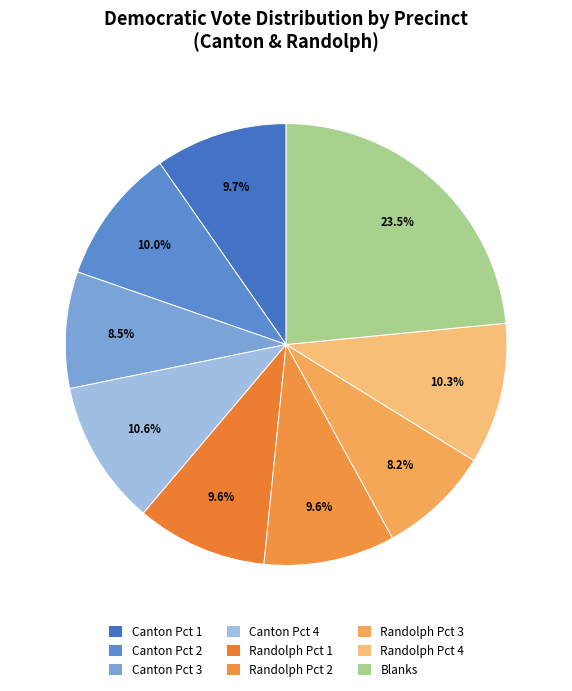

How many segments does this pie chart have?

9